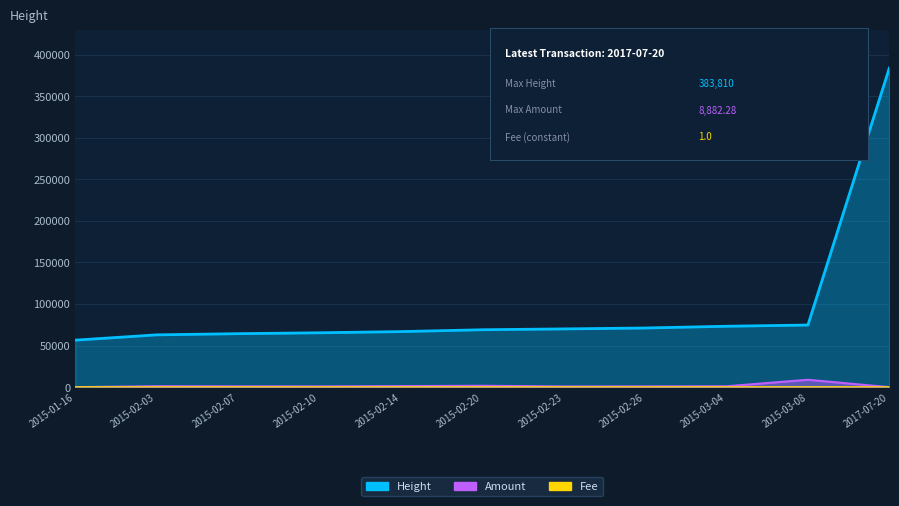

What is the spread (max minus min) of values at 2015-02-14?

65532.1